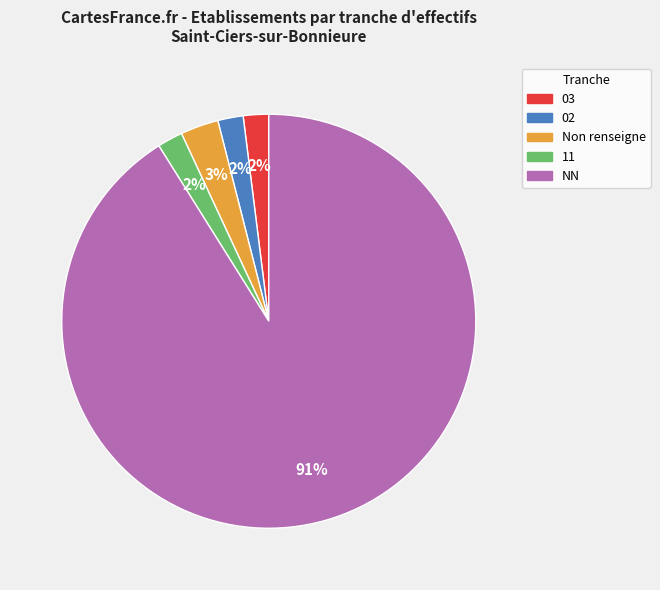

How many slices are in this pie chart?

5